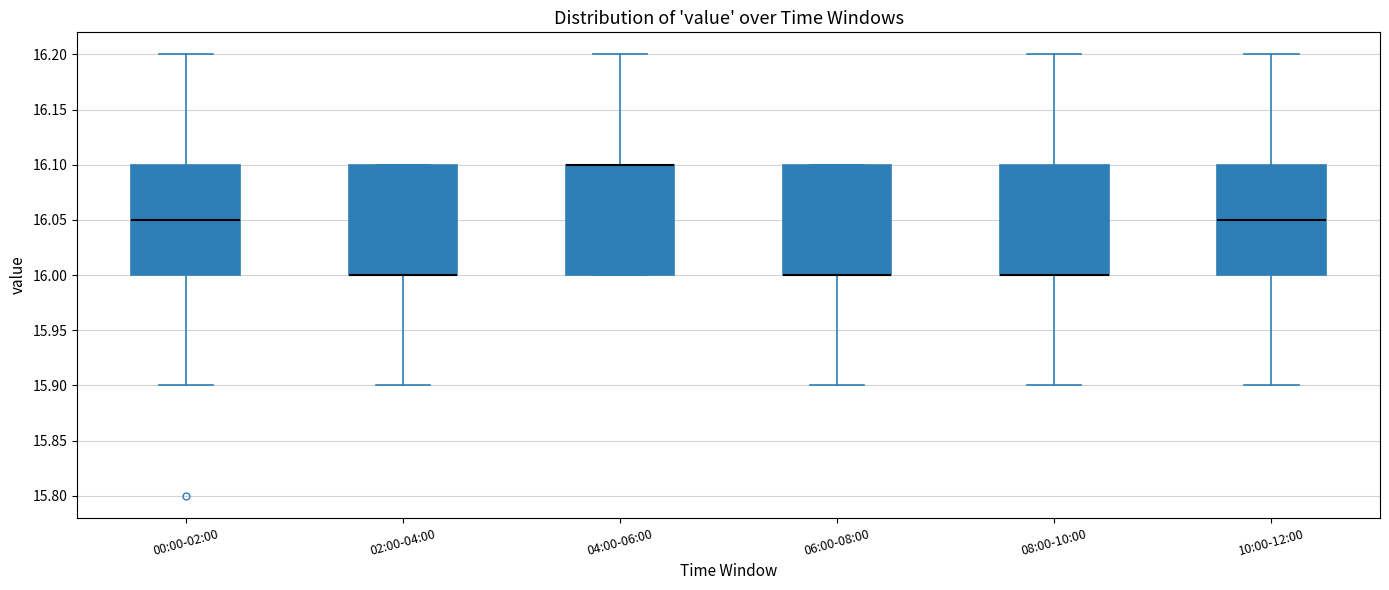

Reading left to right, read every box against the y-axis: the position of its median line, the range the box covers, and the ends of its whiskers. The values are not printed on the chart, so give them approximately, as read against the axis.

00:00-02:00: median 16.05, box 16.00 to 16.10, whiskers 15.90 to 16.20
02:00-04:00: median 16.00 (drawn on the box's lower edge), box 16.00 to 16.10, whiskers 15.90 to 16.10
04:00-06:00: median 16.10 (drawn on the box's upper edge), box 16.00 to 16.10, whiskers 16.00 to 16.20
06:00-08:00: median 16.00 (drawn on the box's lower edge), box 16.00 to 16.10, whiskers 15.90 to 16.10
08:00-10:00: median 16.00 (drawn on the box's lower edge), box 16.00 to 16.10, whiskers 15.90 to 16.20
10:00-12:00: median 16.05, box 16.00 to 16.10, whiskers 15.90 to 16.20